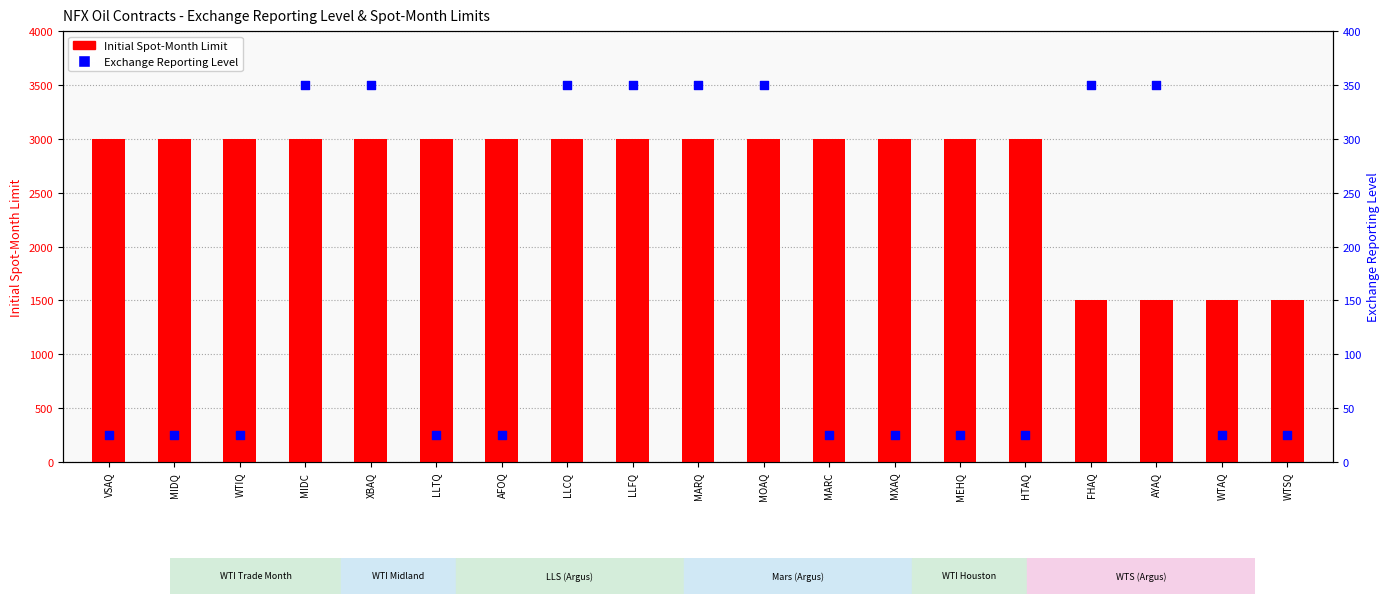

Which series contains the lowest Y value?

Exchange Reporting Level